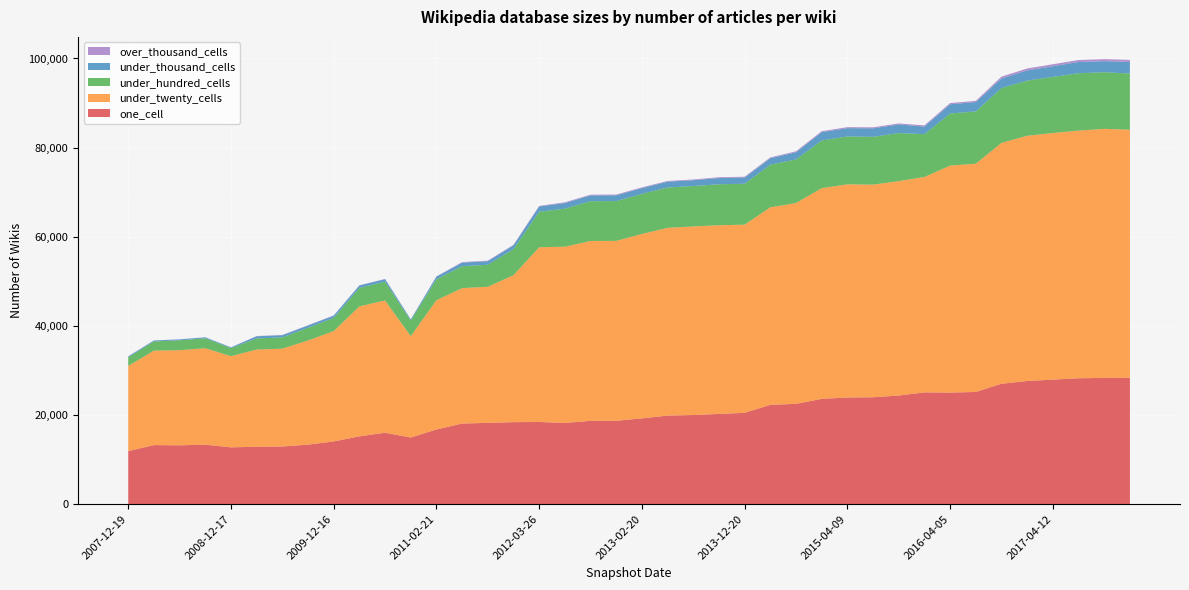

Reading left to right, list all the values displayed in this chart.

one_cell: 11904	13255	13203	13351	12750	12887	12937	13358	14070	15223	16031	14951	16761	18084	18247	18403	18441	18223	18697	18712	19251	19875	20009	20243	20491	22299	22505	23624	23937	23984	24378	25077	25038	25174	27016	27635	27951	28246	28338	28357
under_twenty_cells: 19113	21197	21347	21637	20453	21801	21956	23376	24767	29153	29687	22744	29000	30393	30529	32977	39204	39543	40356	40362	41373	42129	42300	42347	42222	44314	45057	47281	47825	47708	48104	48336	50933	51215	54049	55030	55326	55569	55875	55657
under_hundred_cells: 1941	2066	2214	2232	1818	2492	2531	2855	2954	4149	4218	3495	4715	4922	4942	5835	7984	8537	8929	8934	8994	9052	9070	9186	9184	9556	9787	10703	10746	10726	10790	9621	11685	11744	12299	12375	12593	12880	12705	12609
under_thousand_cells: 204	205	210	210	161	492	492	506	509	551	556	258	586	793	798	861	1169	1262	1301	1302	1304	1308	1310	1398	1398	1453	1608	1858	1863	1914	1931	1689	2076	2088	2144	2281	2397	2518	2484	2587
over_thousand_cells: 22	22	22	22	21	53	54	54	54	41	41	22	47	125	125	125	125	164	160	160	160	160	160	181	181	182	222	223	223	227	227	266	271	272	421	439	440	444	452	480